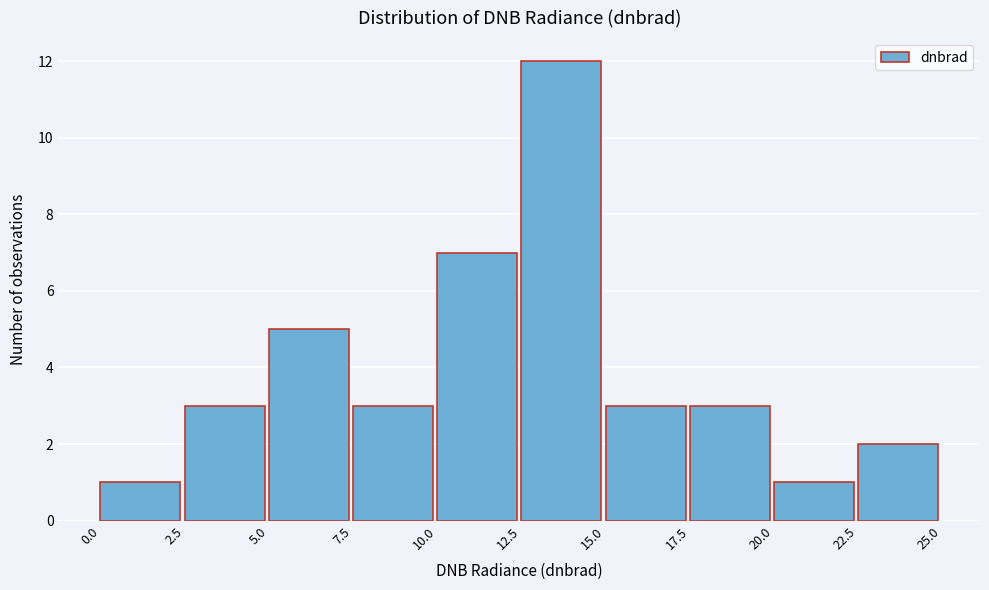

Reading left to right, transcribe this chart: for each bar, give the range it covers on the x-axis and its height. The values are not printed on the chart, so give them approximately, as read against the axis.

0.0 to 2.5: 1
2.5 to 5.0: 3
5.0 to 7.5: 5
7.5 to 10.0: 3
10.0 to 12.5: 7
12.5 to 15.0: 12
15.0 to 17.5: 3
17.5 to 20.0: 3
20.0 to 22.5: 1
22.5 to 25.0: 2